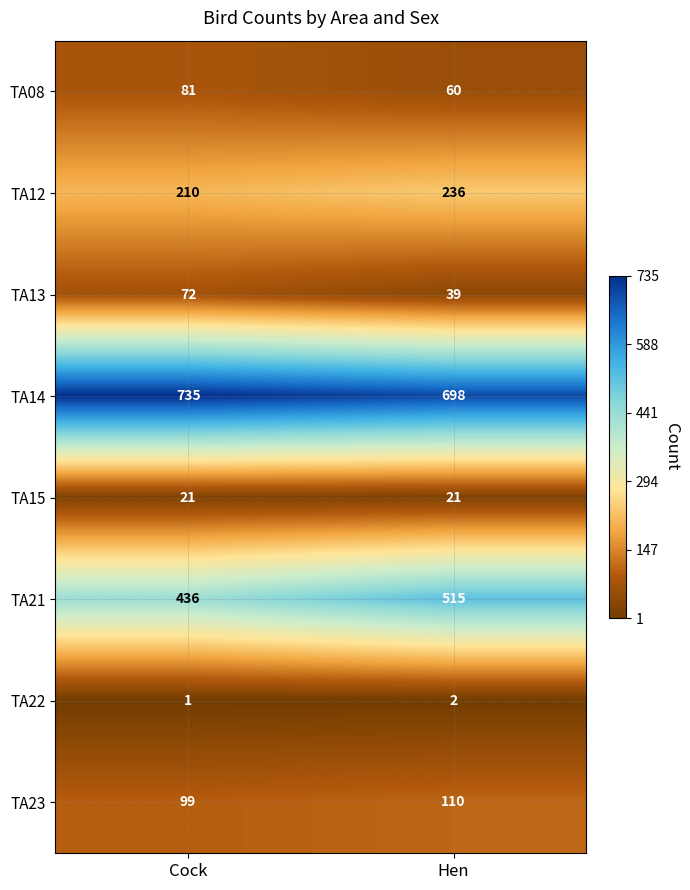

True or false: TA08 has a value of 85 at Hen.

False